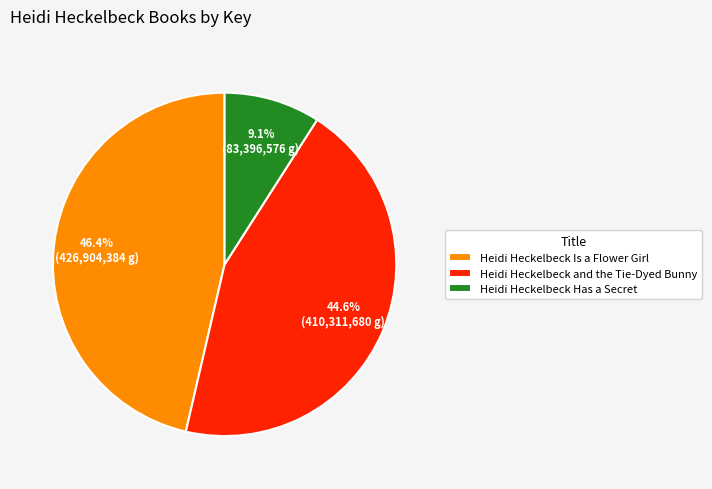

True or false: Heidi Heckelbeck Is a Flower Girl accounts for 33% of the total.

False